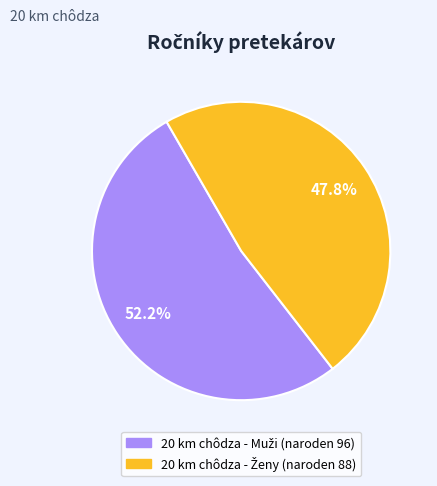

Is there any slice that represents more than half of the pie?

Yes